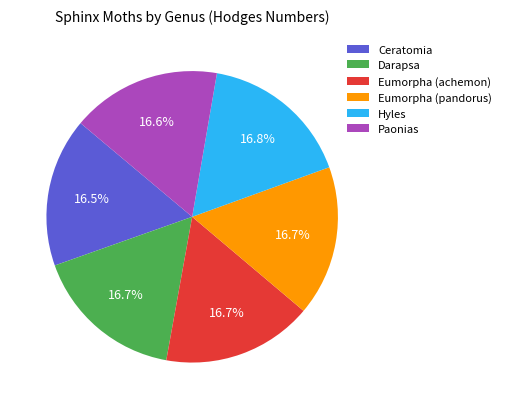

Does Darapsa account for over 50% of the chart?

No